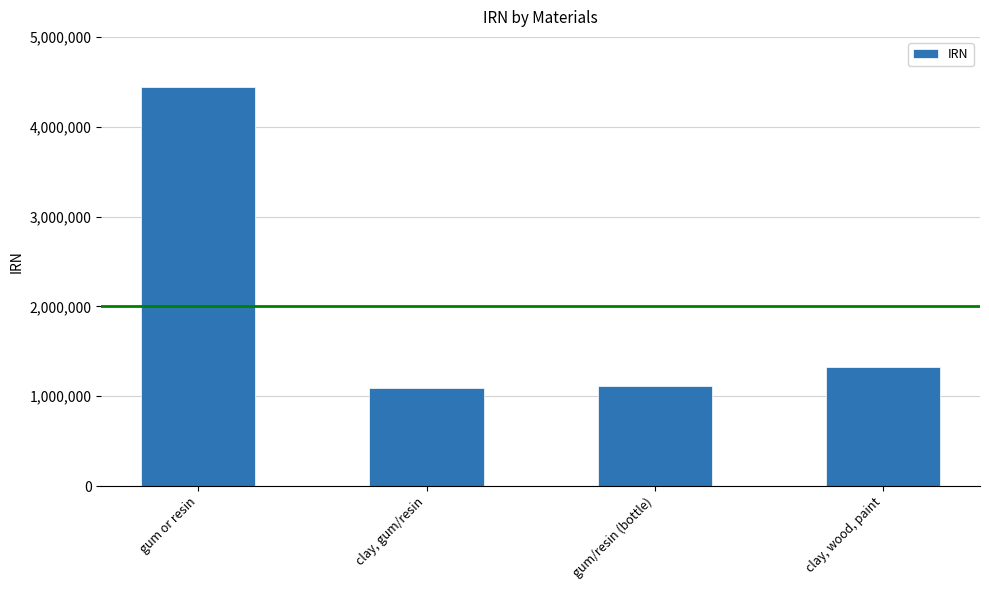

Is it true that the value at clay, wood, paint is 626160?

False